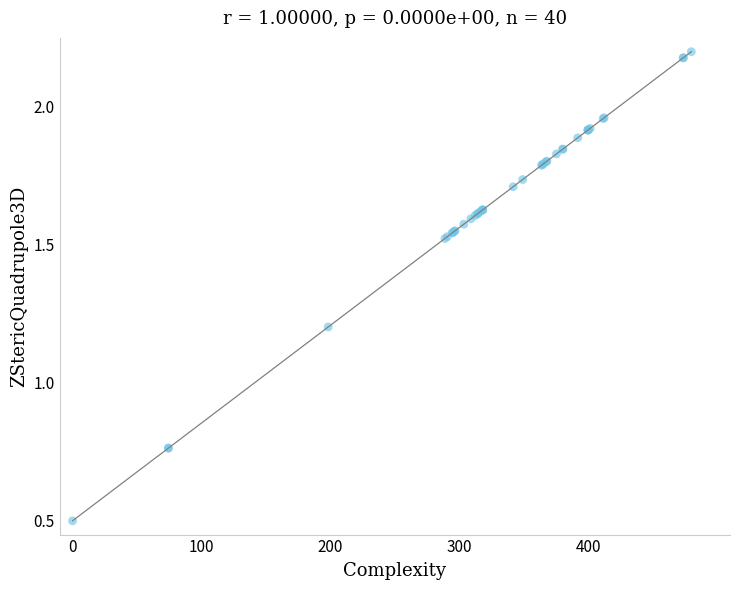

What Y value in the scatter plot is closest to 1?

1.2